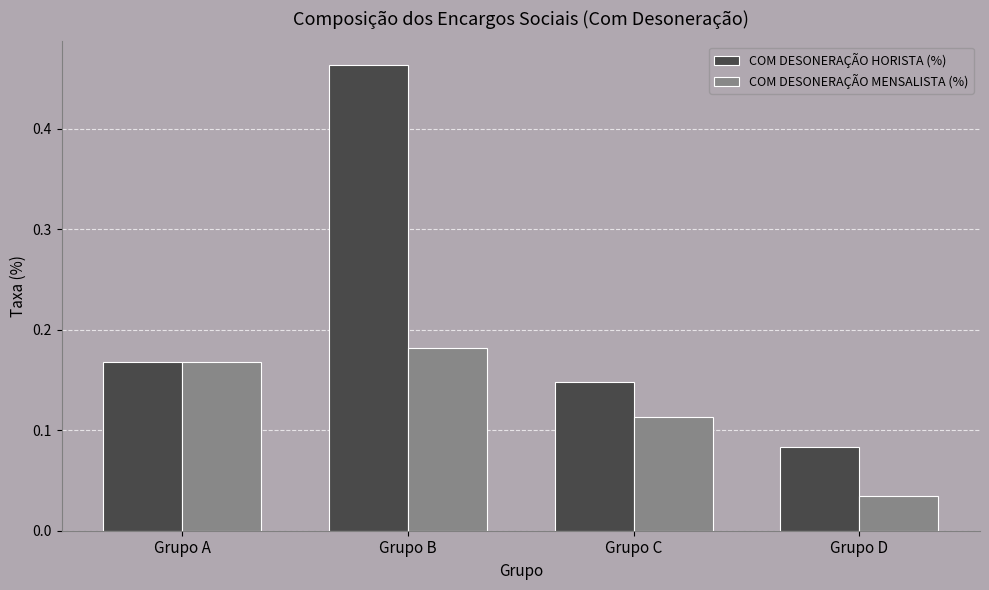

What is the sum of the COM DESONERAÇÃO MENSALISTA (%) values at Grupo B and Grupo C?

0.3